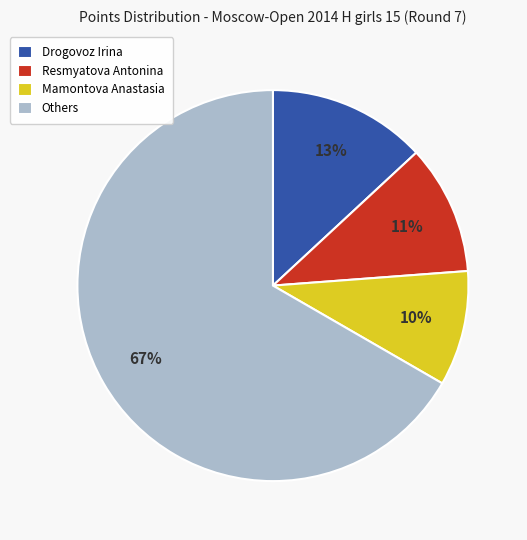

Is there a majority slice in this chart?

Yes